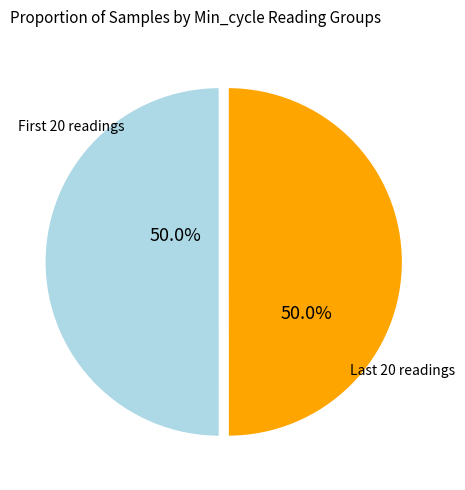

How many slices are in this pie chart?

2